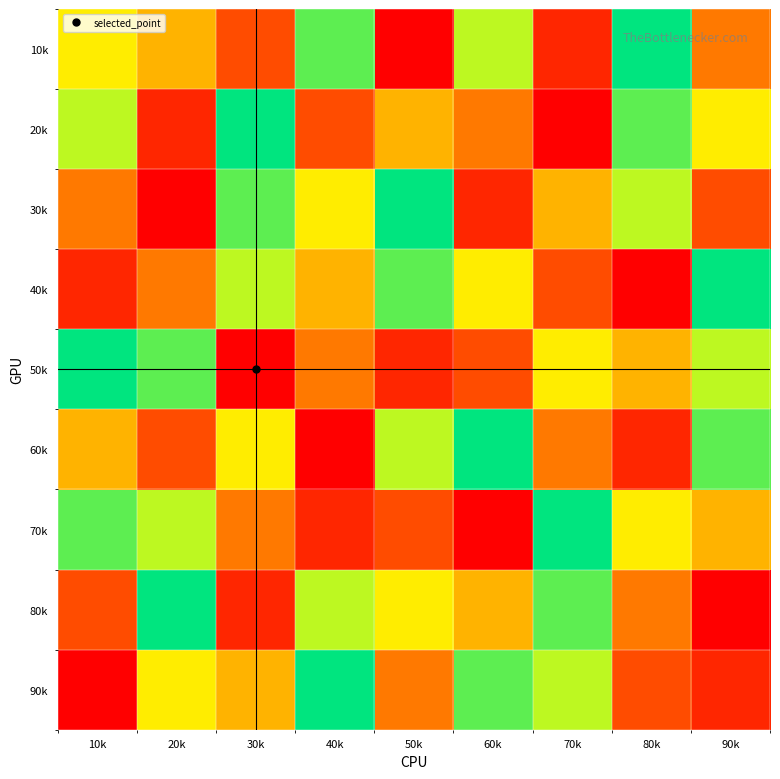

At which category is the sum across all series the highest?

10k